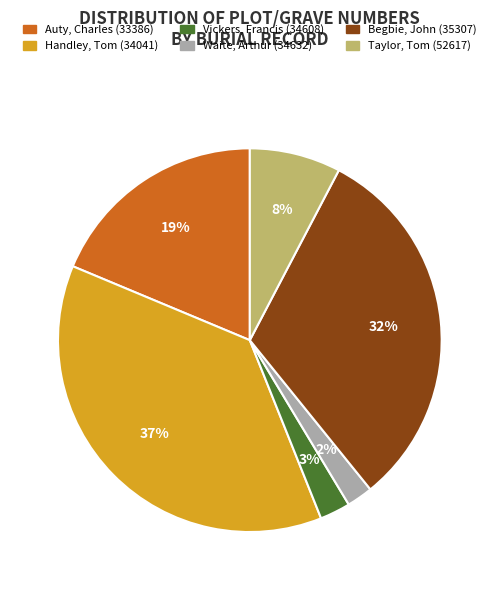

What percentage is the Auty, Charles (33386) slice, to the nearest percent?

19%